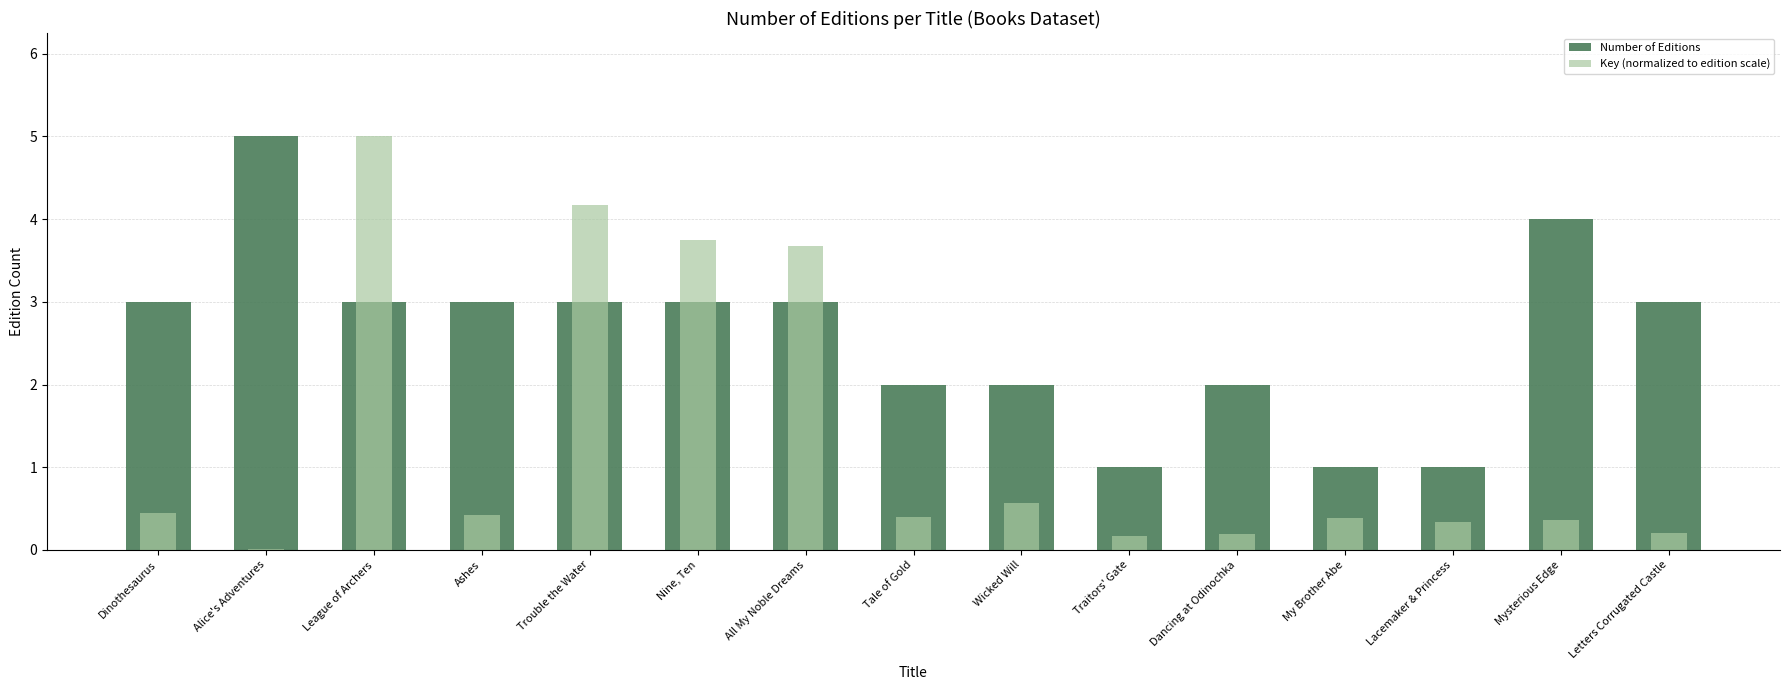

What is the spread (max minus min) of values at Ashes?

2.6